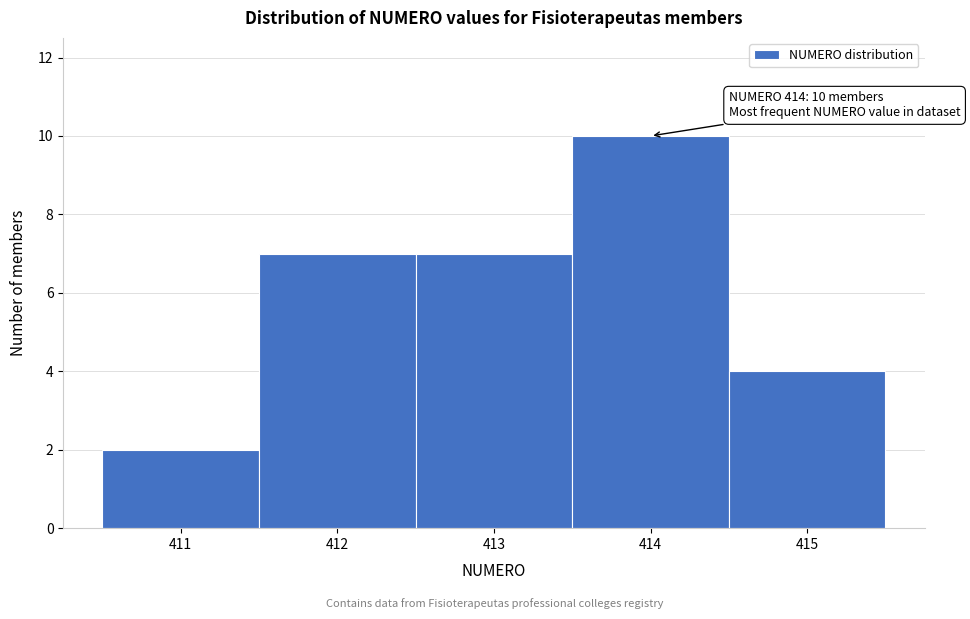

Which range on the x-axis has the tallest bar?

413.5 to 414.5